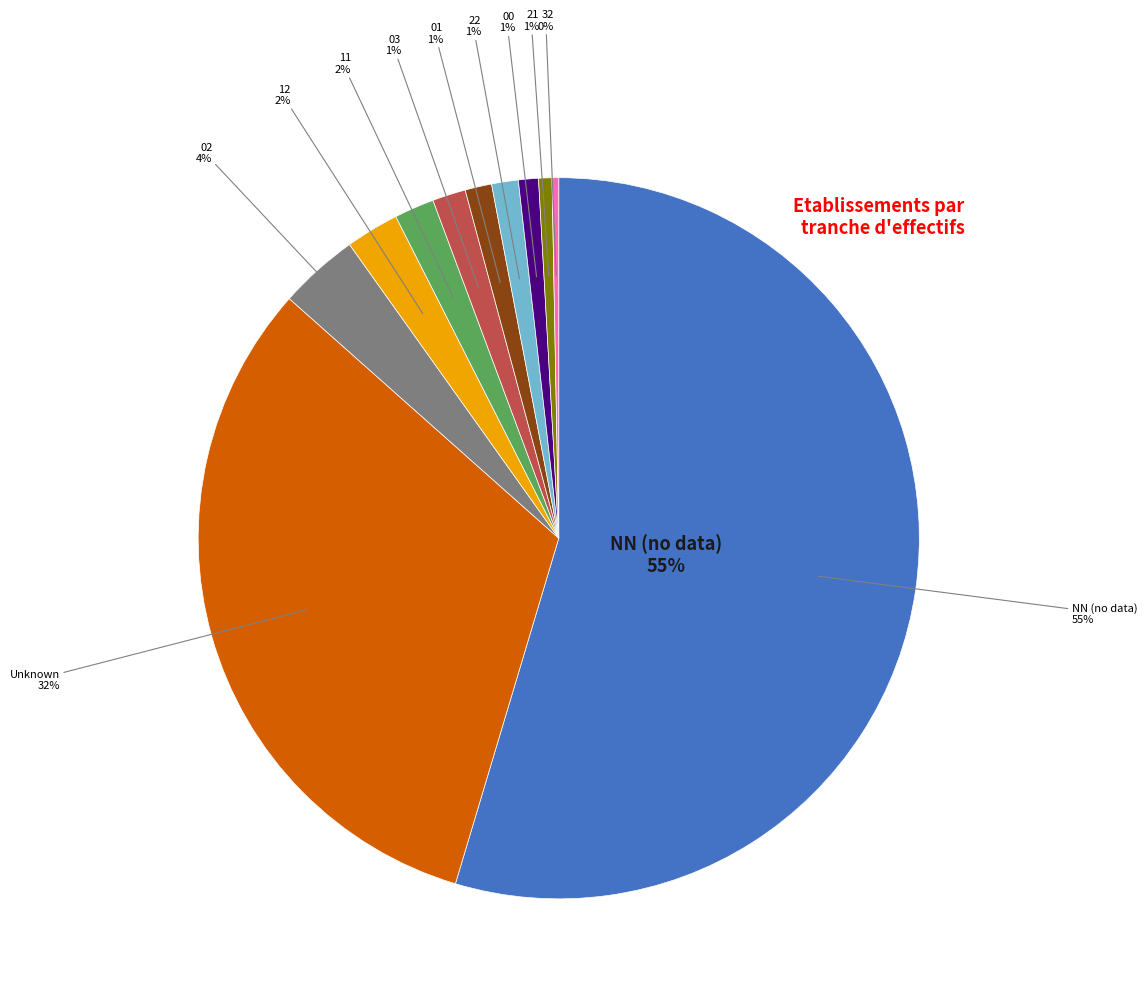

What percentage is the 00 slice, to the nearest percent?

1%